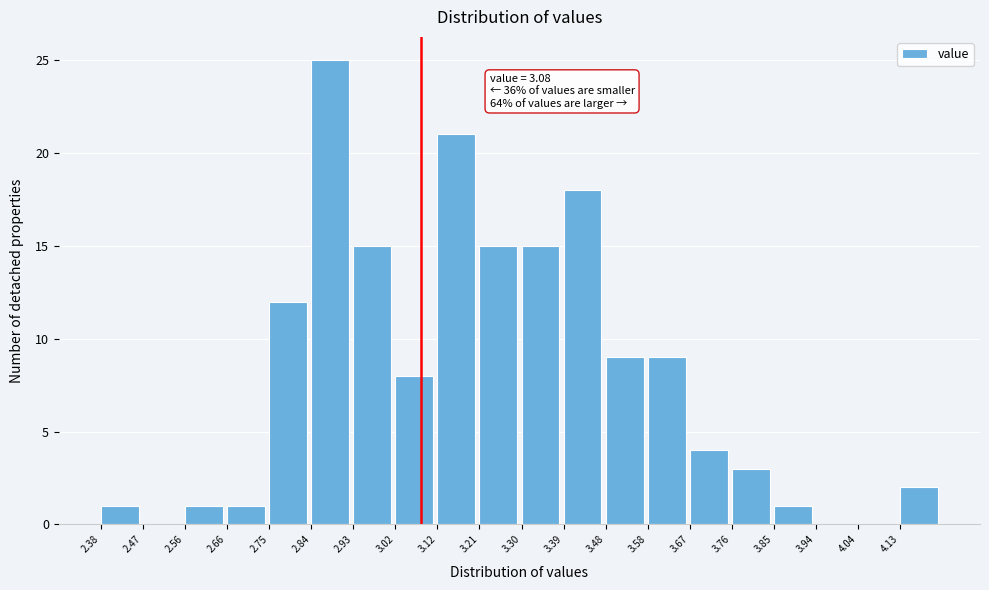

Which range on the x-axis has the tallest bar?

2.840 to 2.932